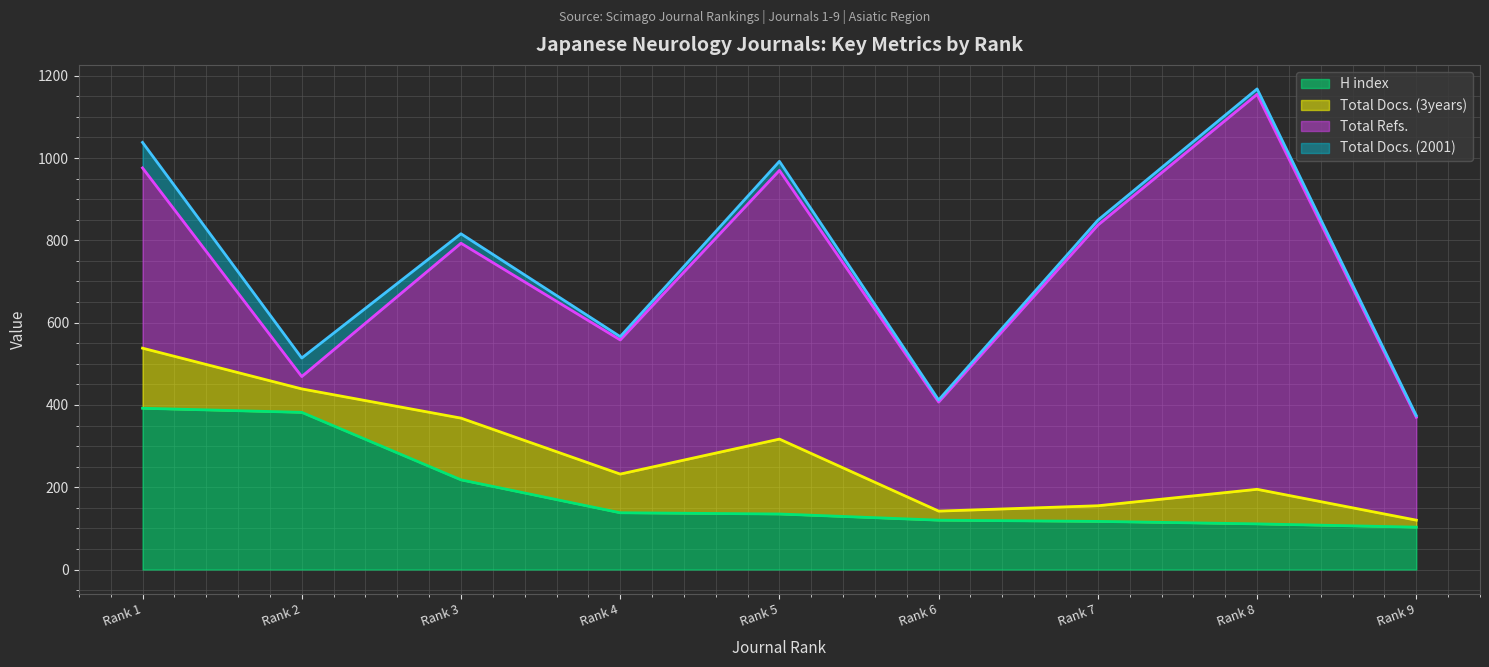

The H index series shows 392 at Rank 1. True or false?

True